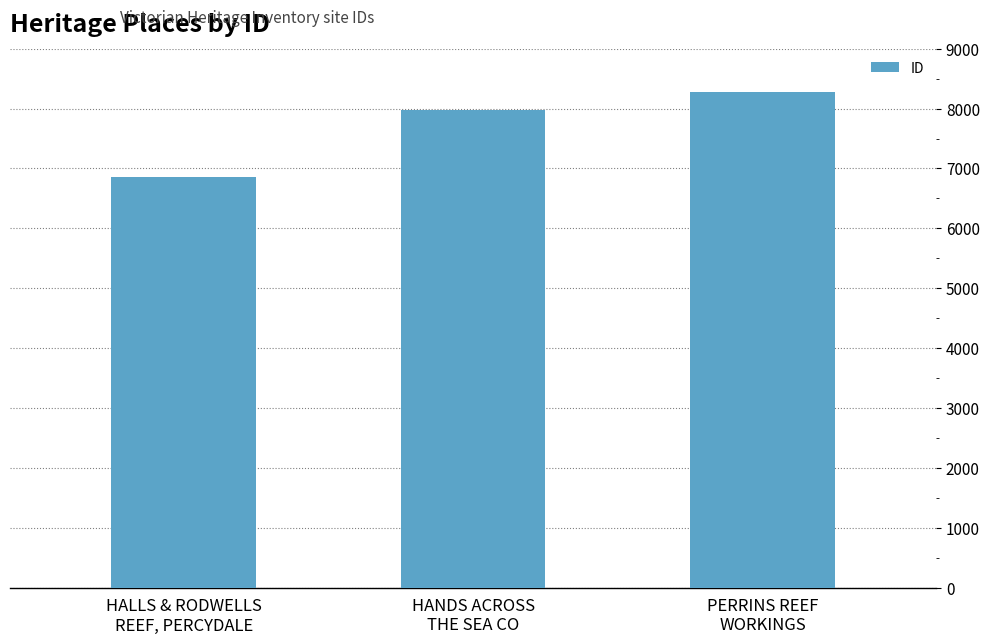

What is the difference between the values at PERRINS REEF
WORKINGS and HALLS & RODWELLS
REEF, PERCYDALE?

1414